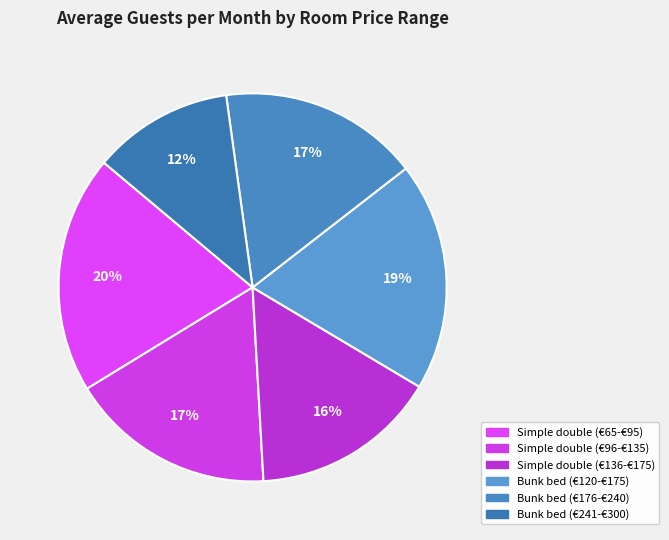

Which category has the smallest portion of the pie?

Bunk bed (€241-€300)